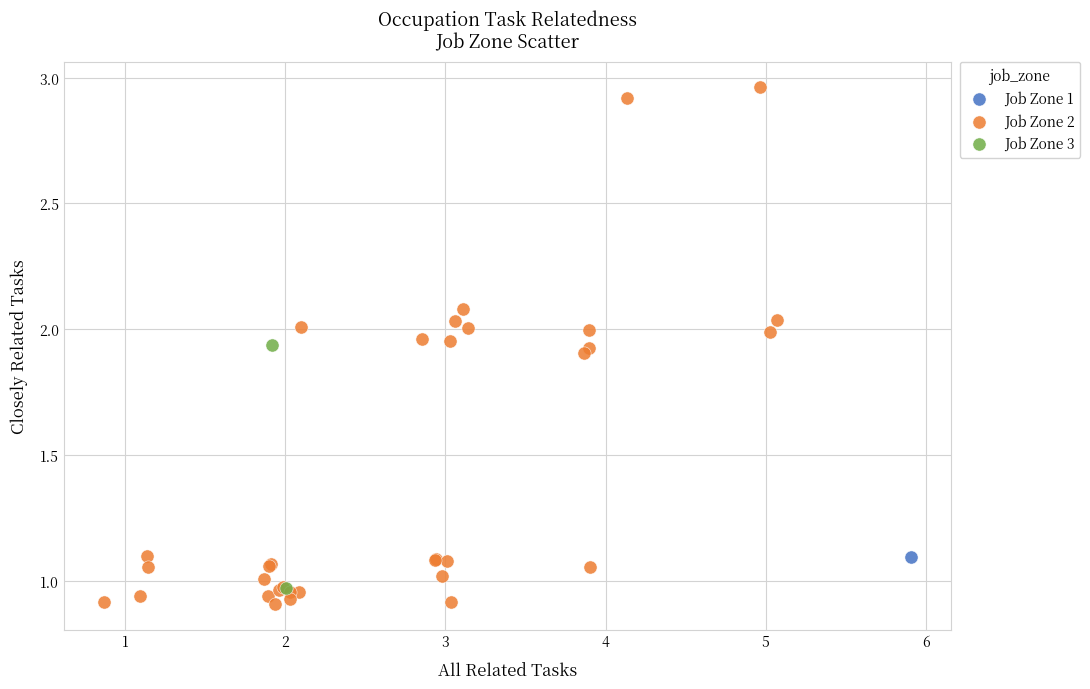

What are all the series names shown in the legend?

Job Zone 1, Job Zone 2, Job Zone 3